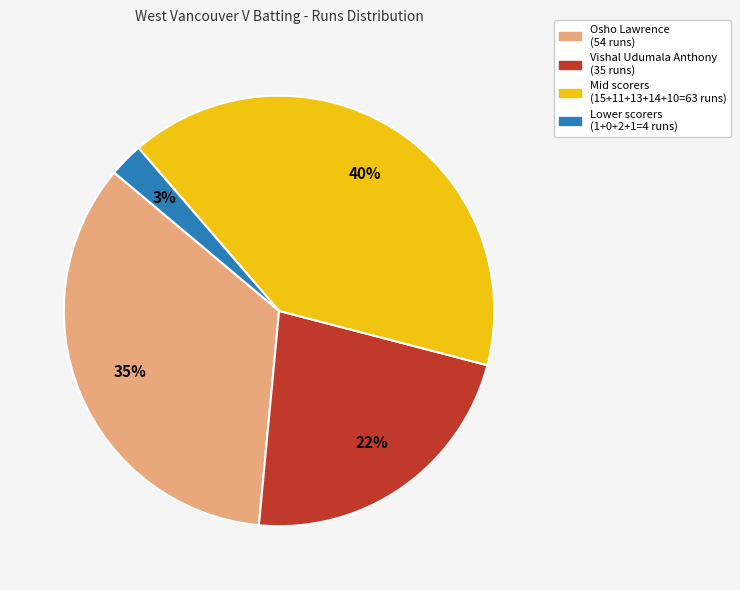

To the nearest percent, what is the average slice percentage?

25%